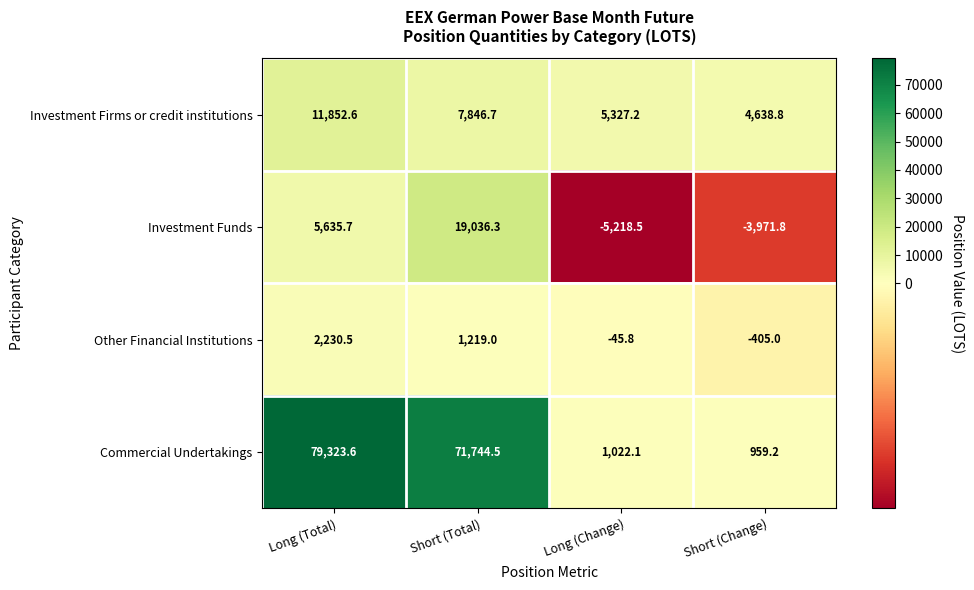

How many data points in Commercial Undertakings are less than 71744?

2